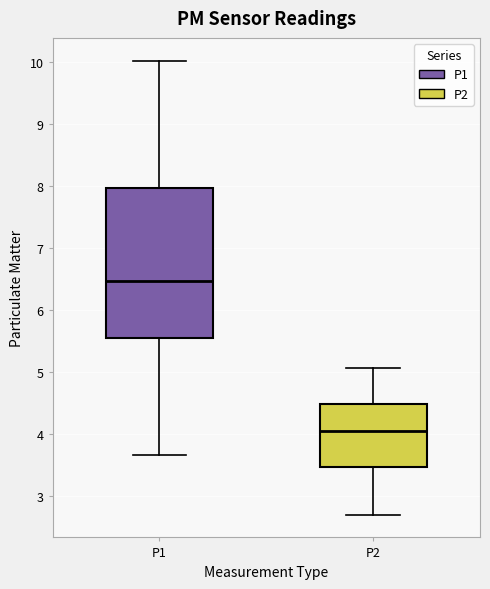

Where is the upper edge of the box for P2 on the y-axis? The values are not printed on the chart, so give them approximately, as read against the axis.

4.5